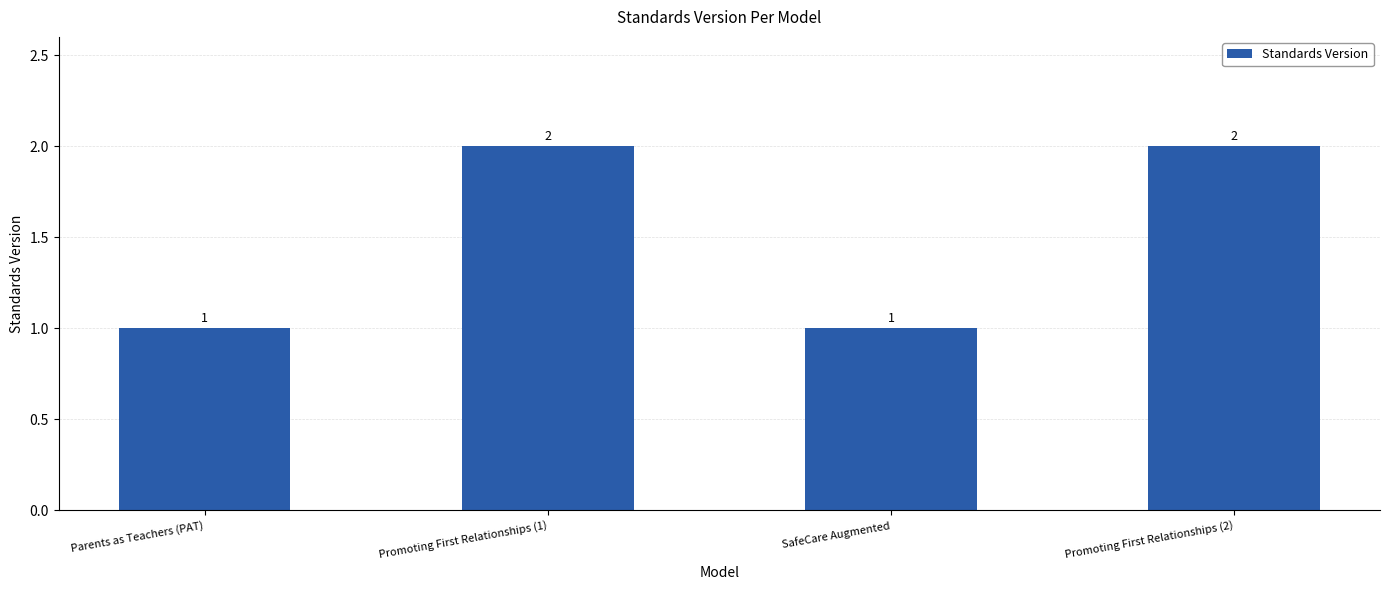

True or false: the data shows 1 at SafeCare Augmented.

True